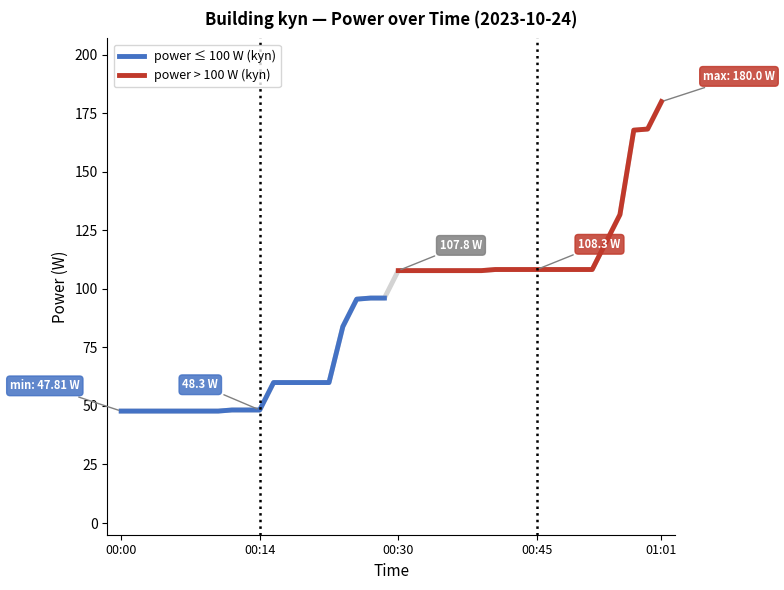

How many values in the power ≤ 100 W (kyn) series exceed 48?

12